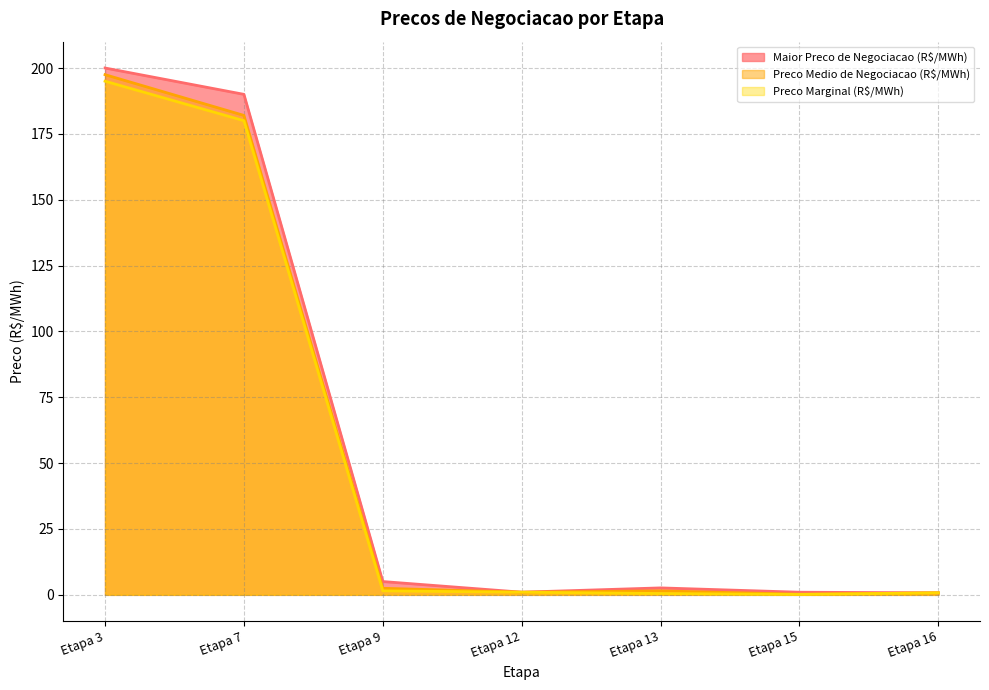

What is the smallest value displayed?

0.1